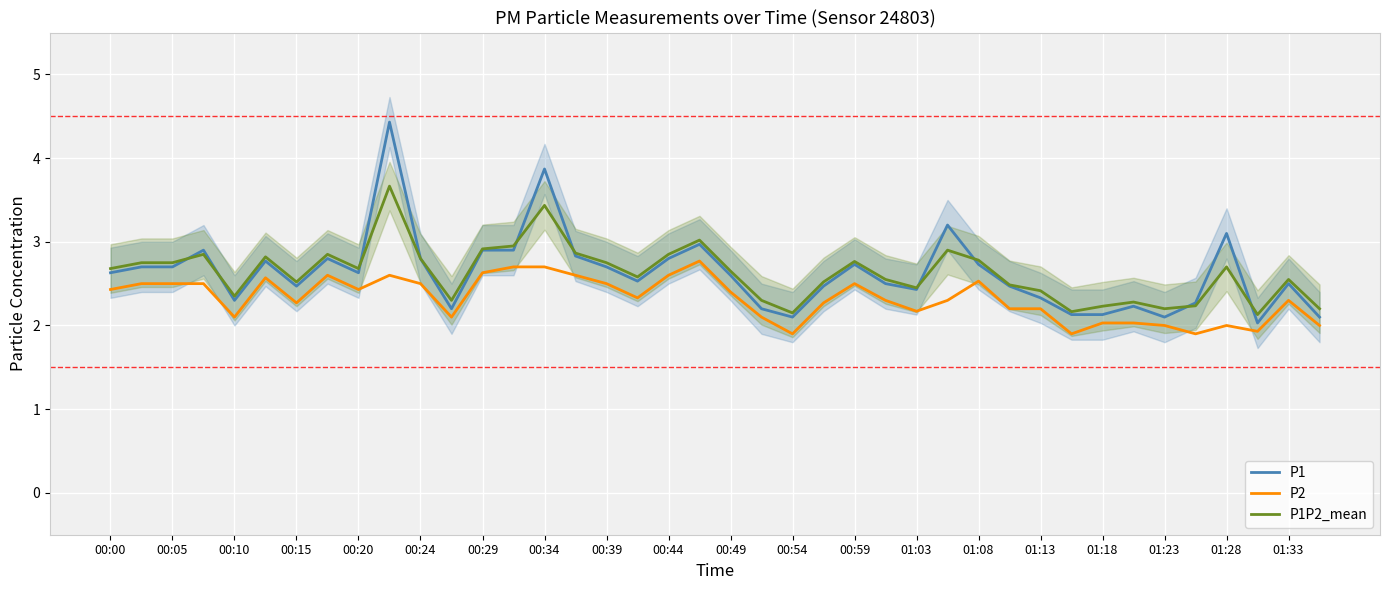

True or false: P1P2_mean has a value of 2.5 at 00:15.

True